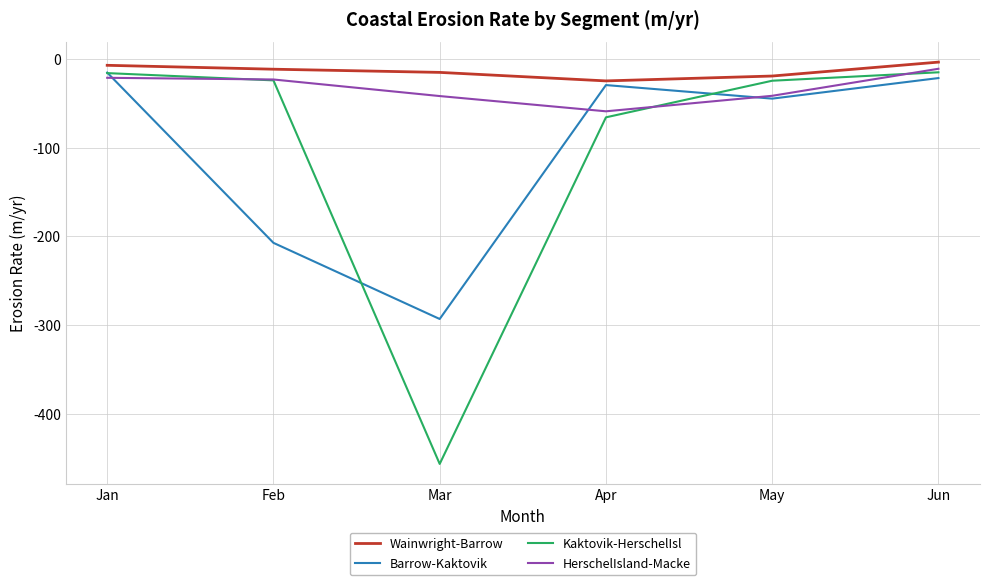

What is the difference between the maximum and minimum values in the Barrow-Kaktovik series?

278.0